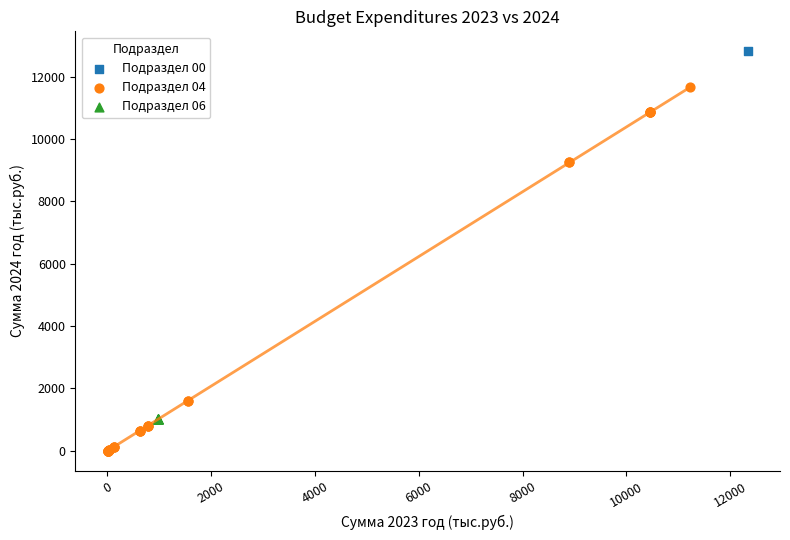

What are all the series names shown in the legend?

Подраздел 00, Подраздел 04, Подраздел 06